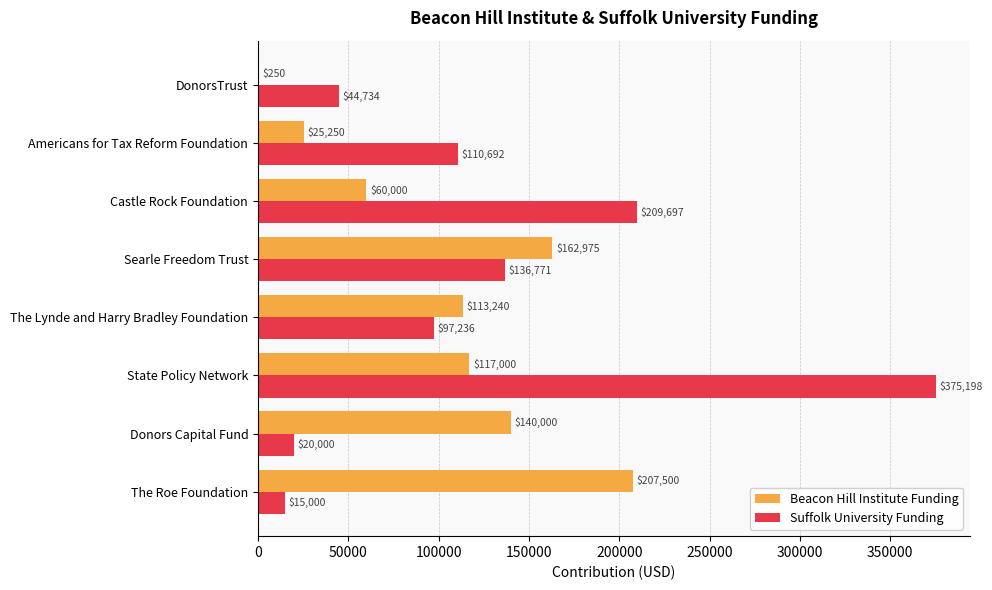

Which category has the highest value in the Suffolk University Funding series?

State Policy Network